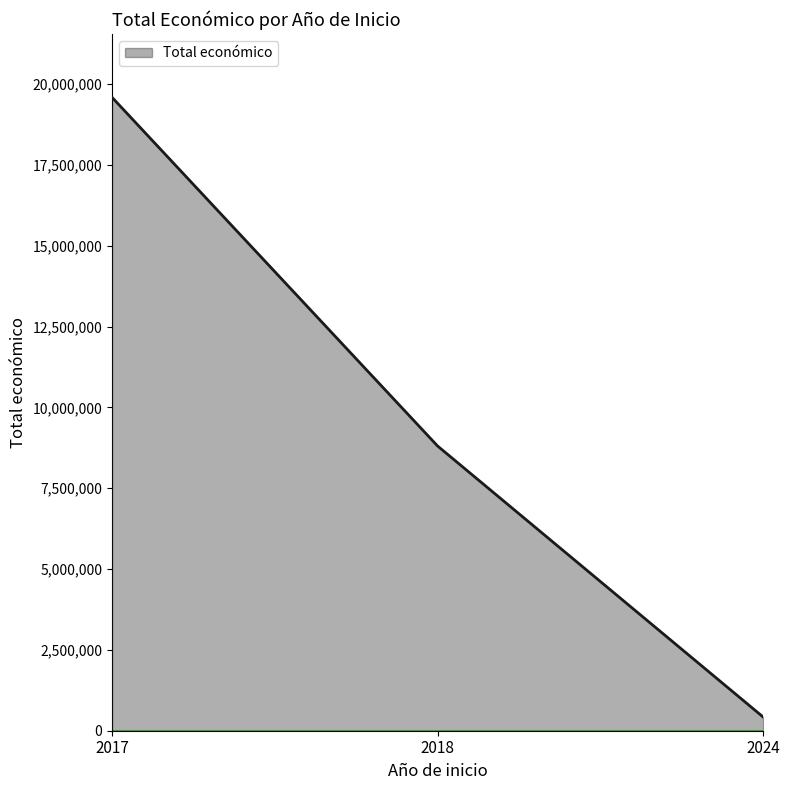

What is the difference between the second highest and second lowest values?

0